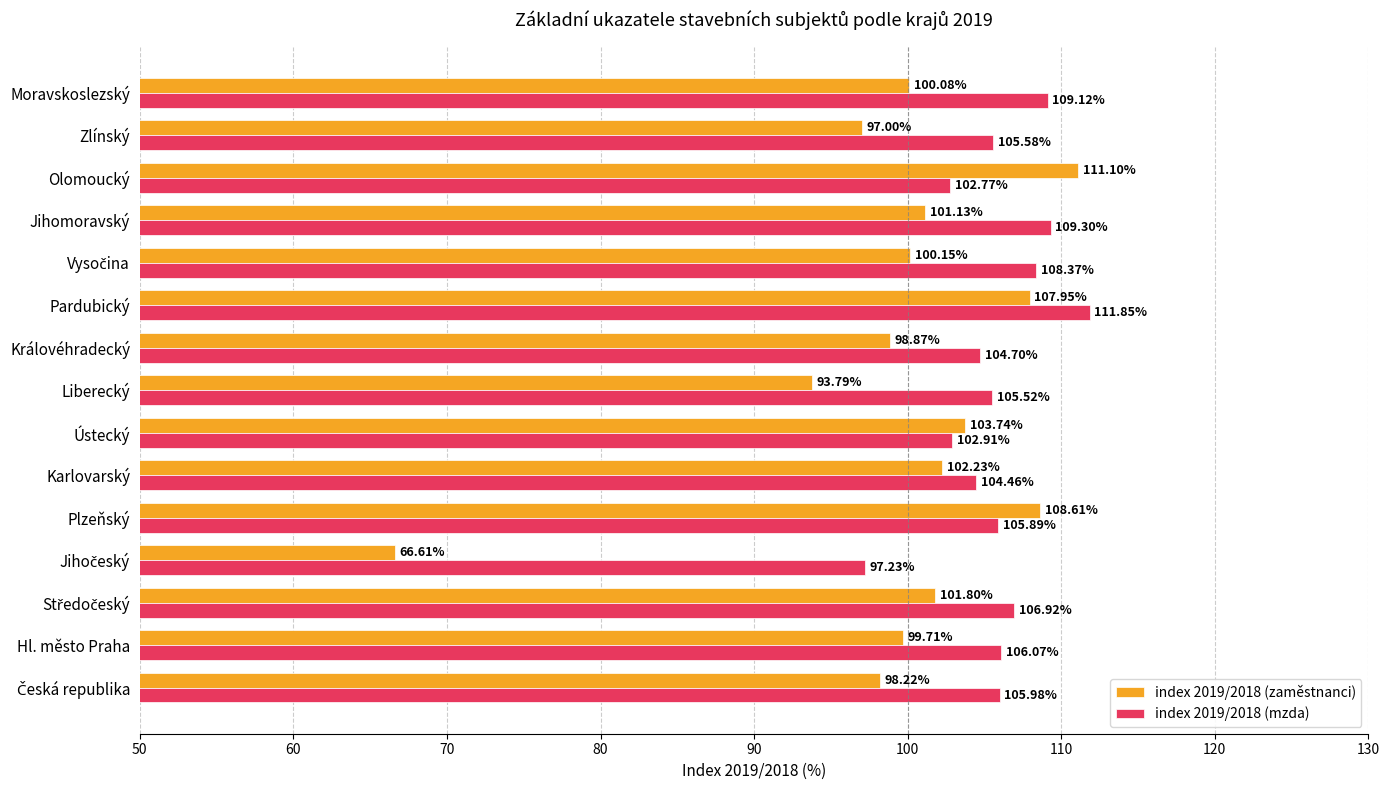

Rank the series by their maximum value, from highest to lowest.

index 2019/2018 (mzda), index 2019/2018 (zaměstnanci)